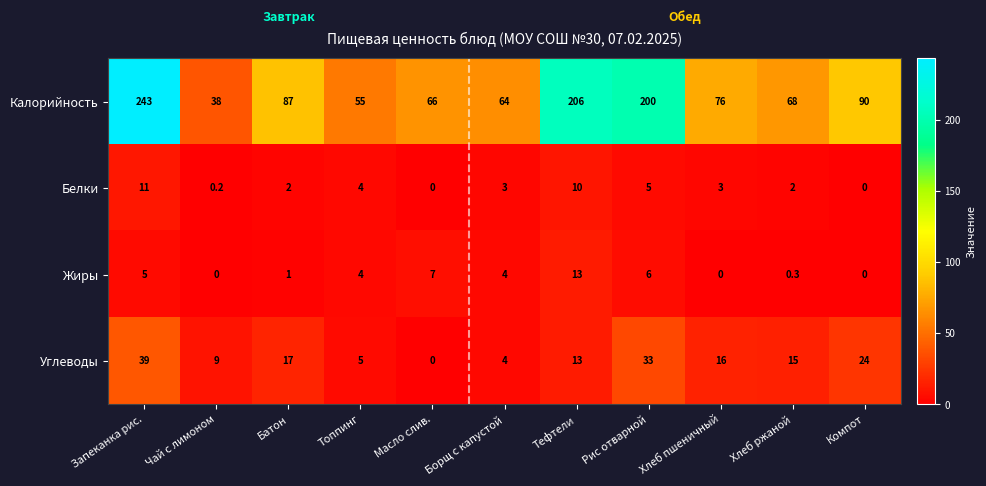

Which series has the largest range (max minus min)?

Калорийность